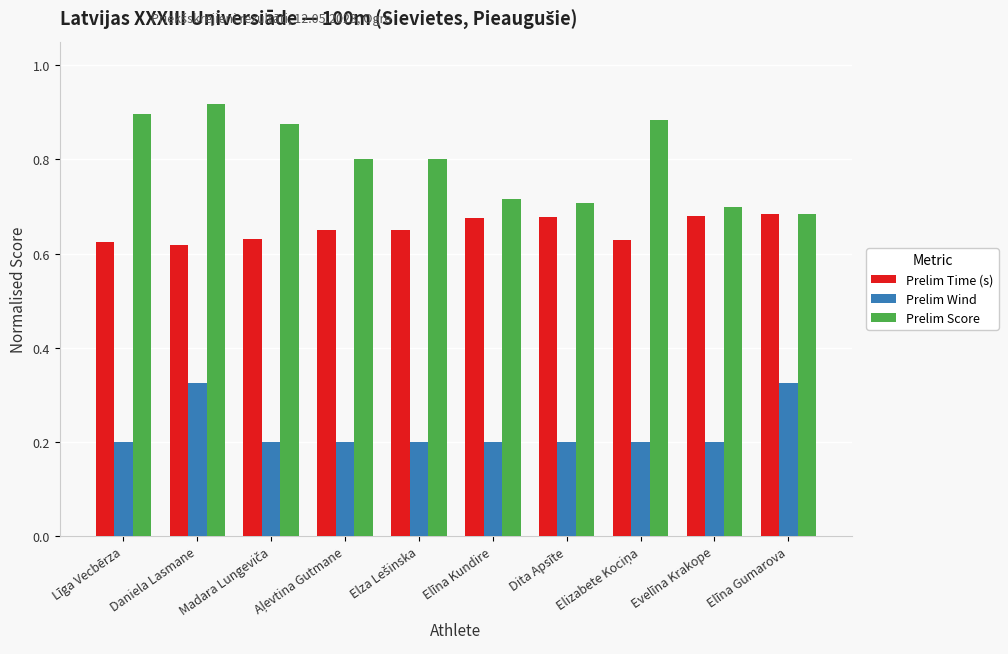

At Daniela Lasmane, list the series in order from largest to smallest.

Prelim Score, Prelim Time (s), Prelim Wind